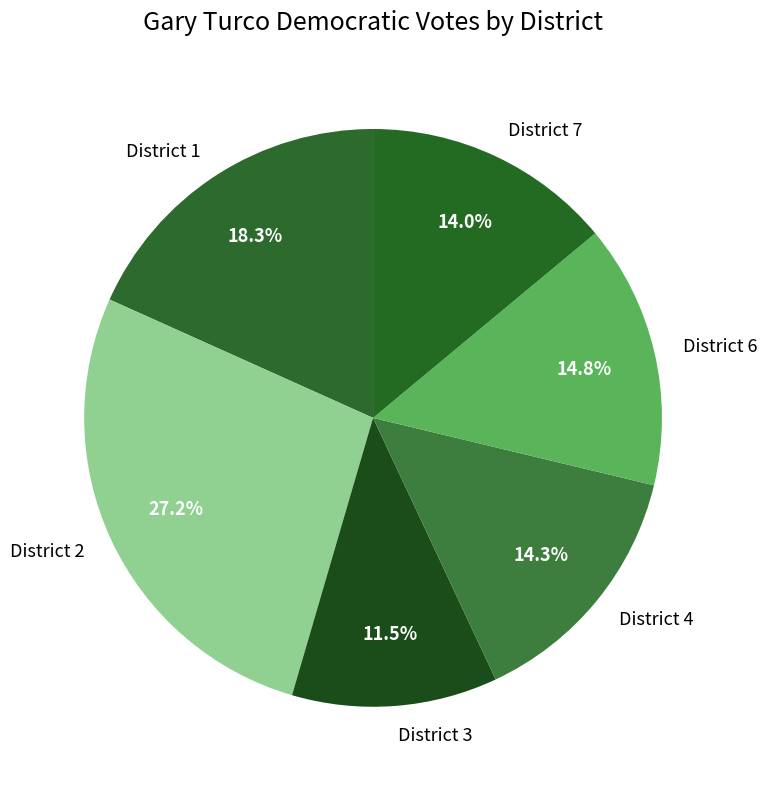

To the nearest percent, what is the combined percentage of District 4 and District 6?

29%